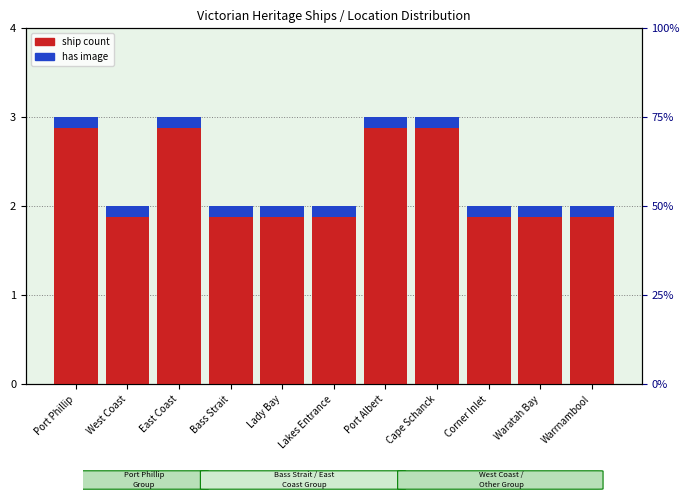

How many data points are above 2?

4